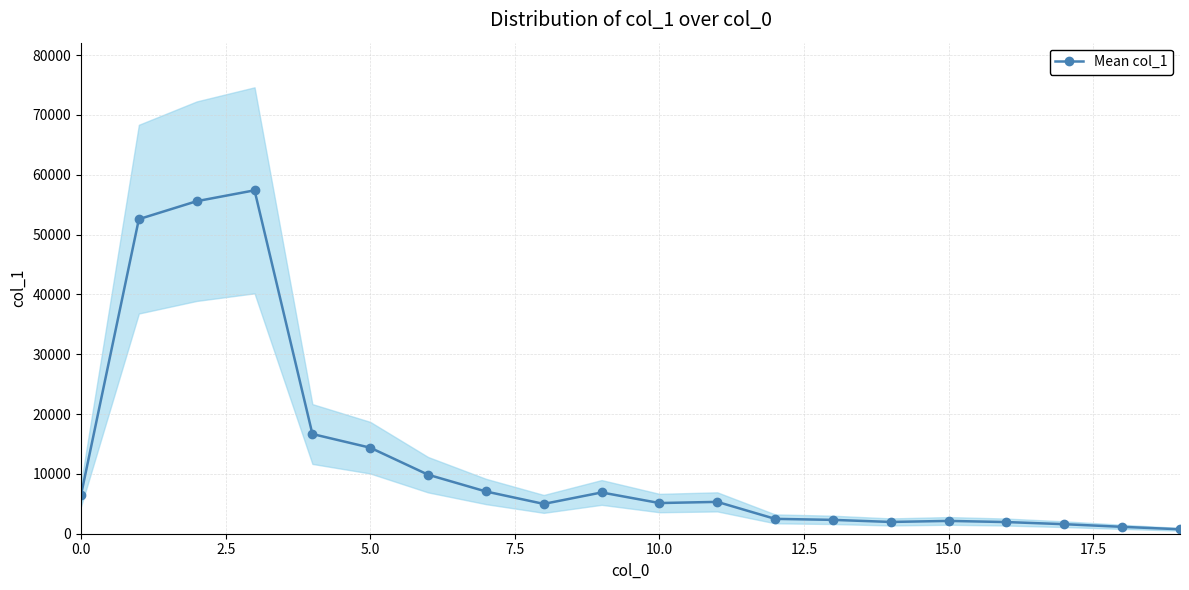

True or false: Mean col_1 has a value of 6500.7 at 0.0.

True